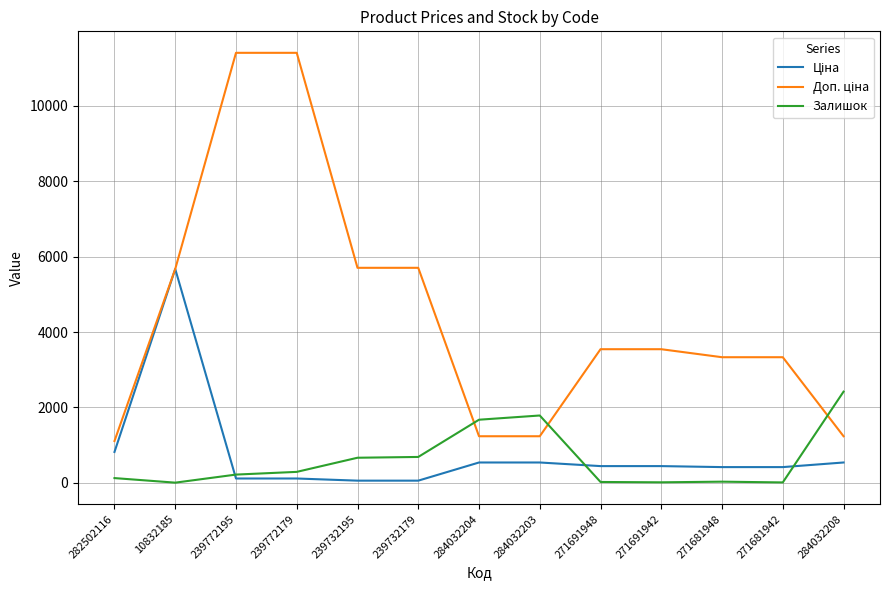

What is the maximum value shown in the chart?

11410.0